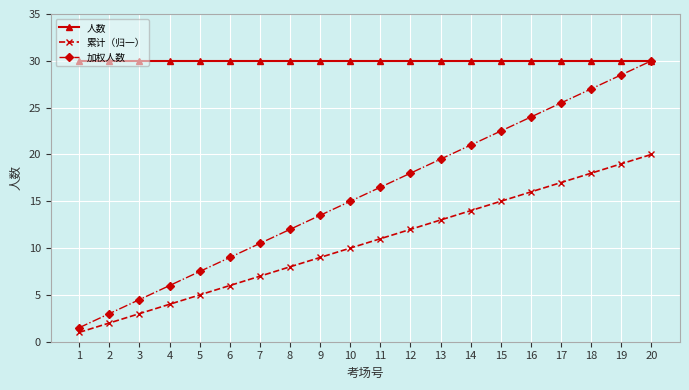

Where is 加权人数 nearest to the value 15?

10